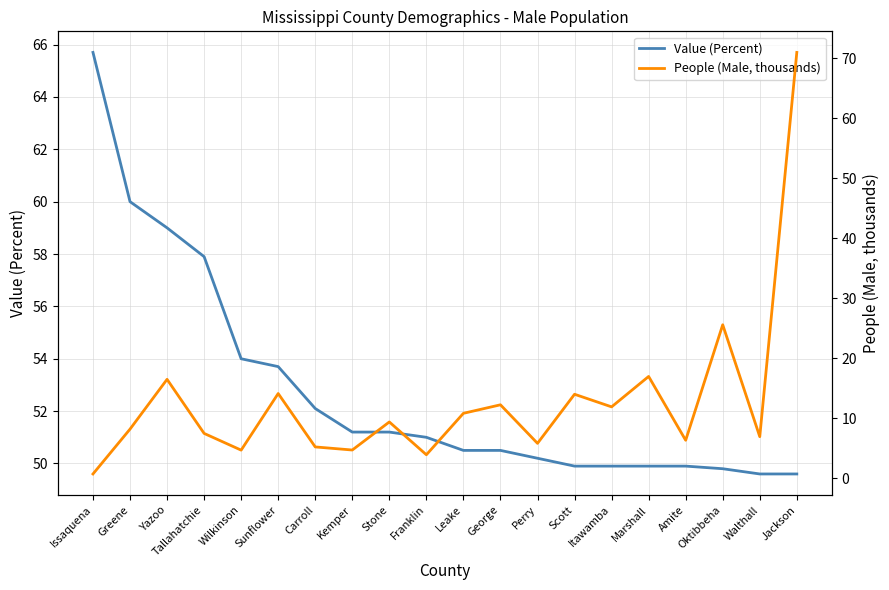

Between Walthall and Yazoo, which is larger?

Yazoo